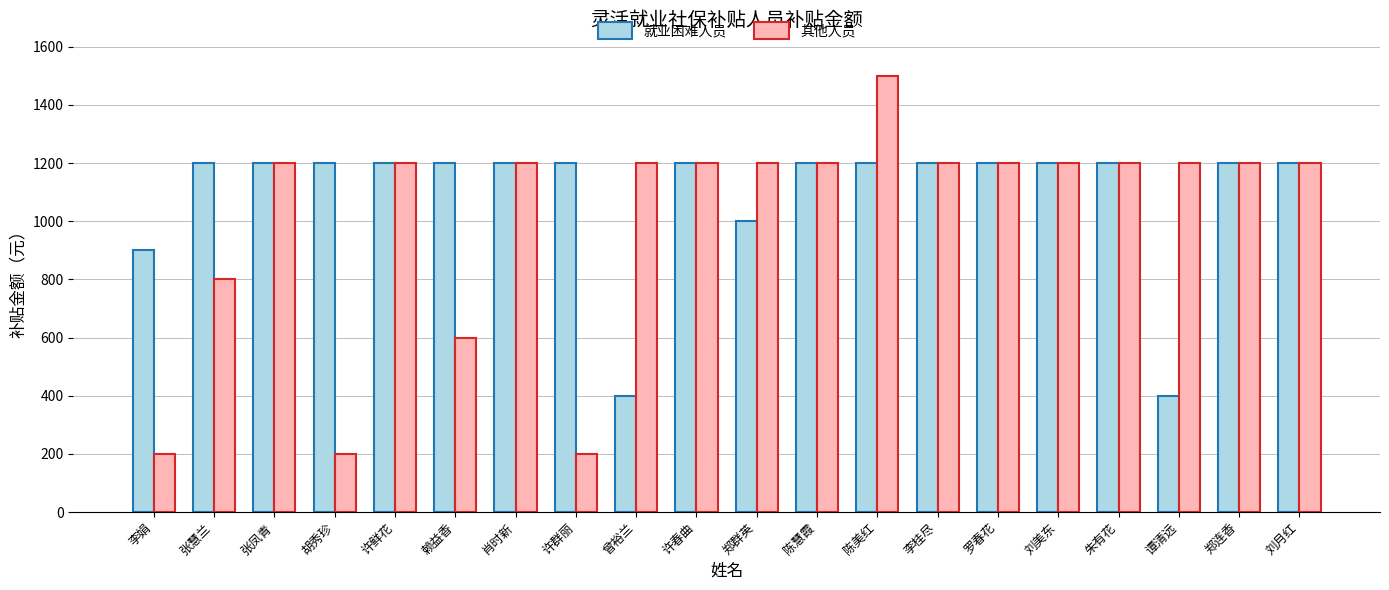

Are the bars horizontal?

No